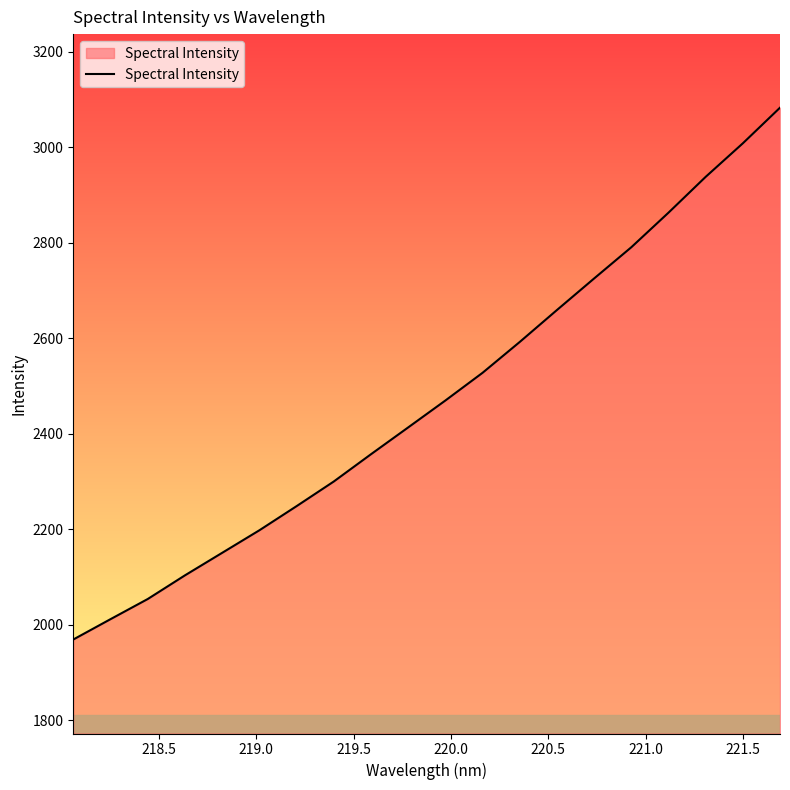

What is the minimum value shown in the chart?

1968.8